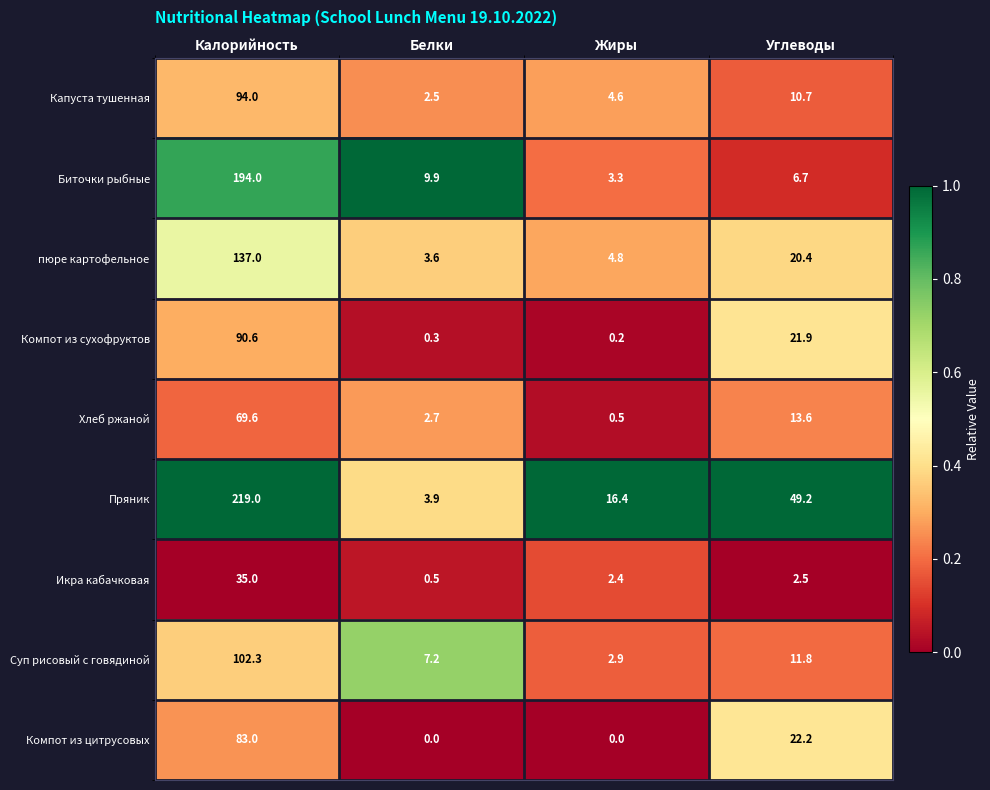

The Компот из цитрусовых series shows 10.1 at Углеводы. True or false?

False